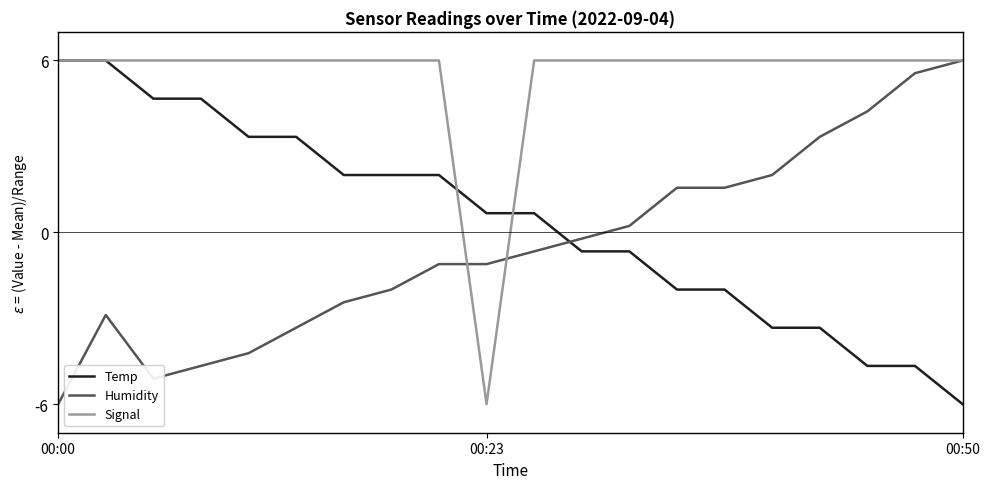

What is the maximum value for Temp?

6.0